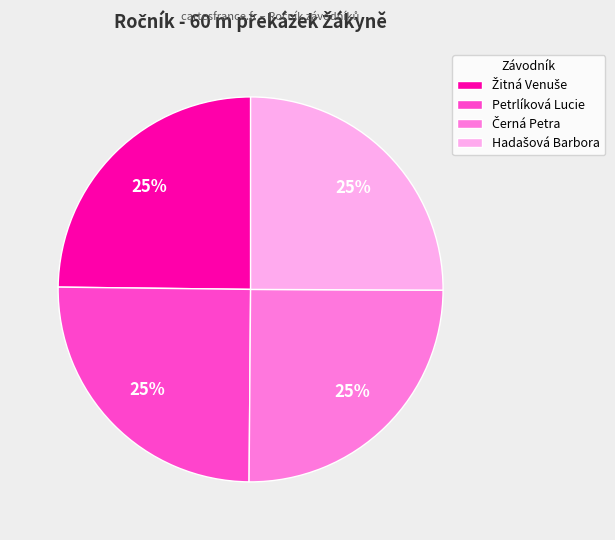

How many slices are in this pie chart?

4